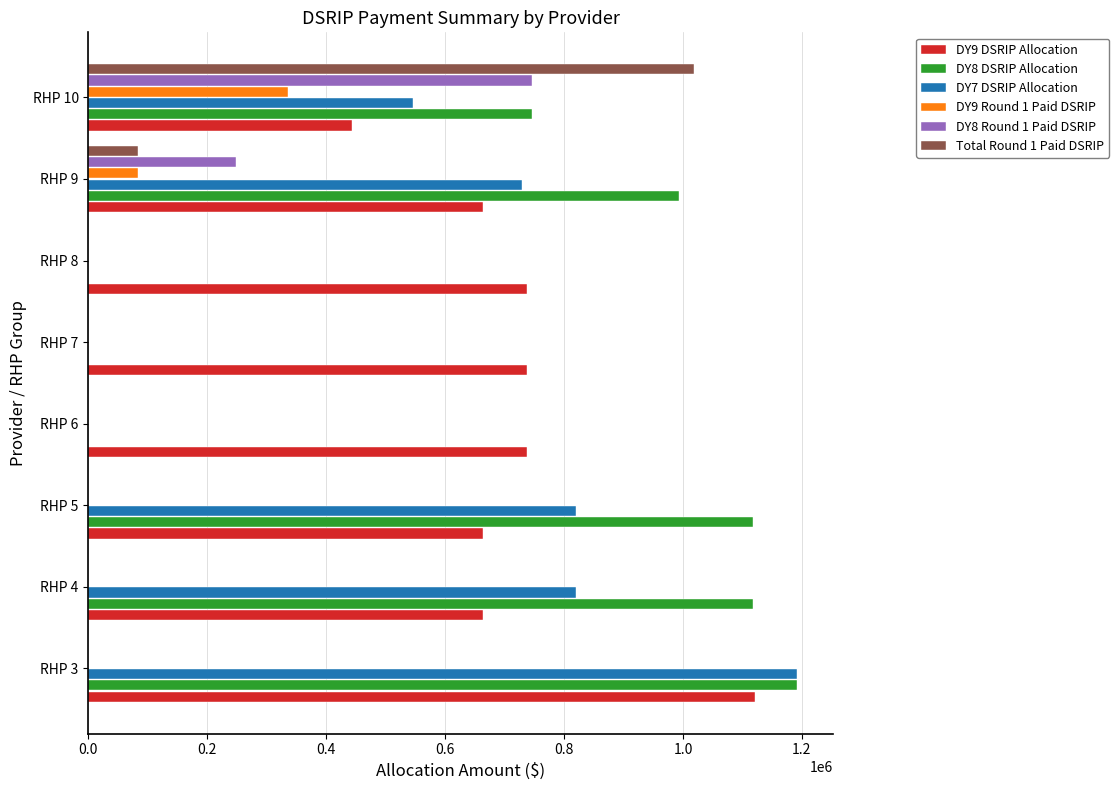

What are all the series names shown in the legend?

DY9 DSRIP Allocation, DY8 DSRIP Allocation, DY7 DSRIP Allocation, DY9 Round 1 Paid DSRIP, DY8 Round 1 Paid DSRIP, Total Round 1 Paid DSRIP